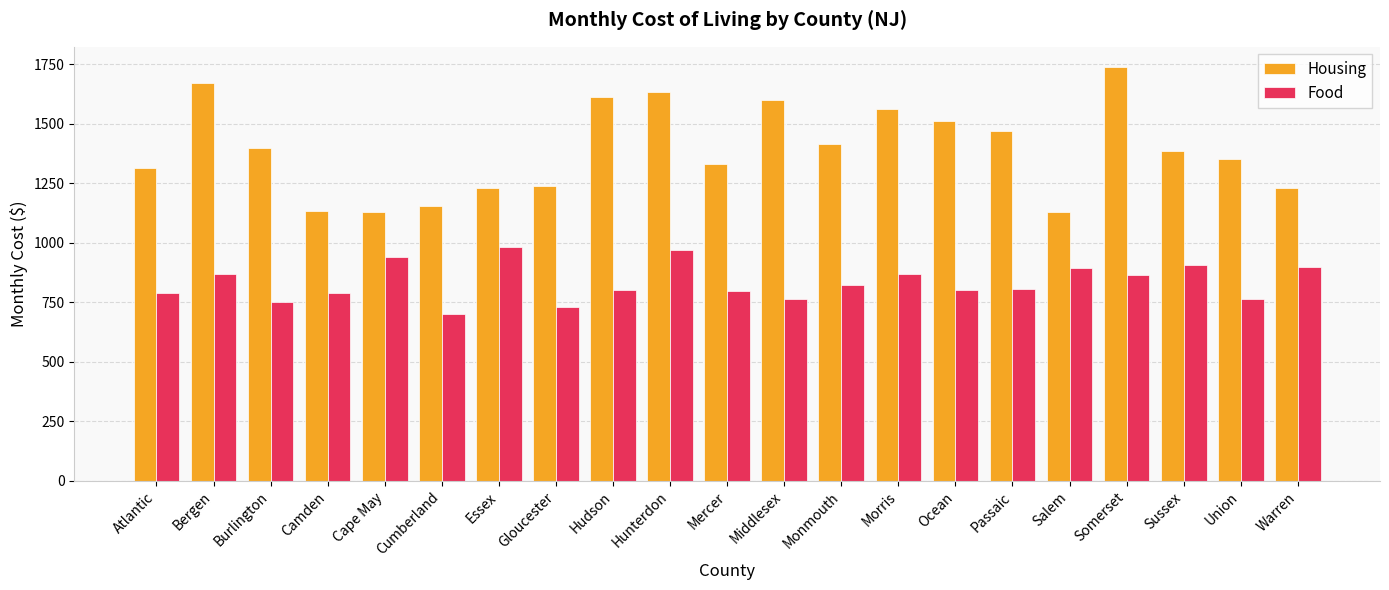

What is the label of the 12th bar from the left?

Middlesex